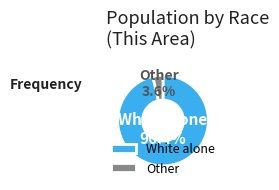

Is it true that White alone is 96% of the pie?

True